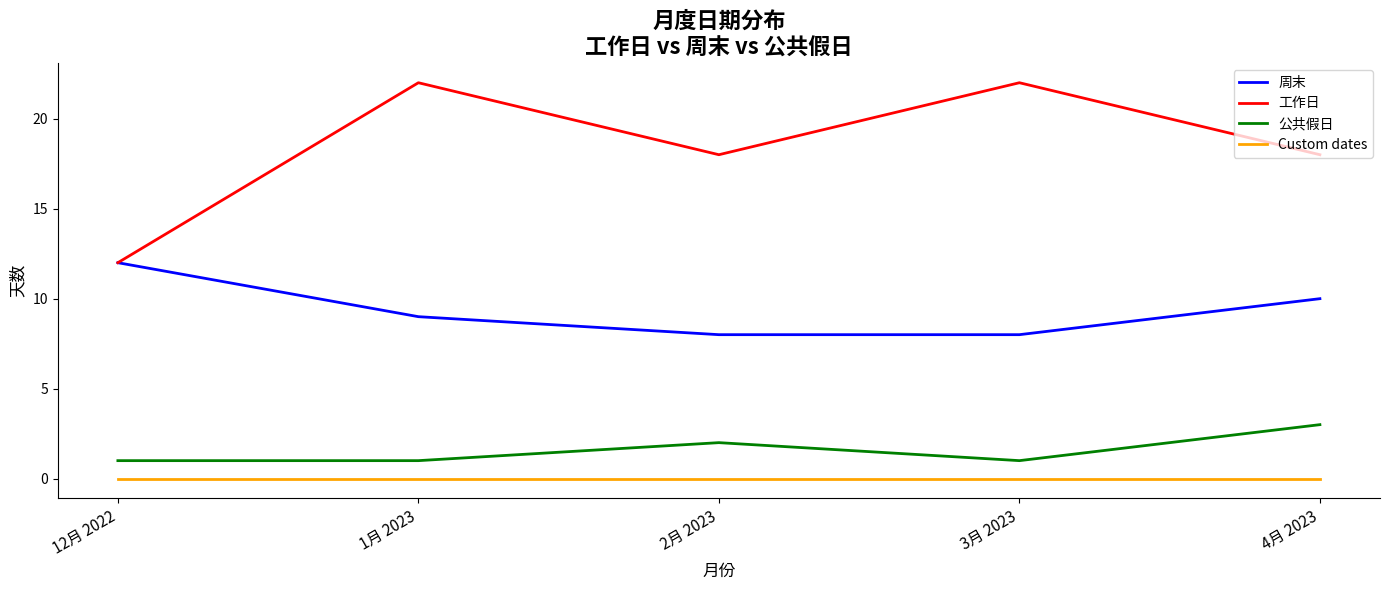

True or false: 工作日 has a value of 22 at 3月 2023.

True